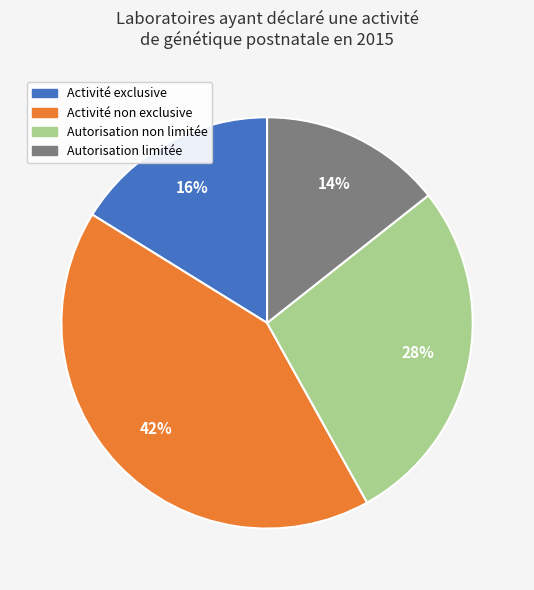

What is the ratio of the value at Activité exclusive to the value at Autorisation non limitée?

0.6